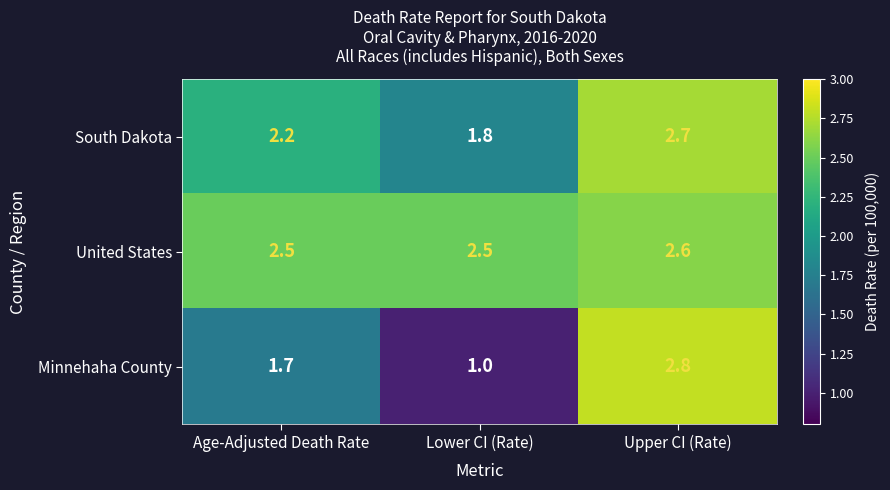

At how many categories does at least one series exceed 2?

3